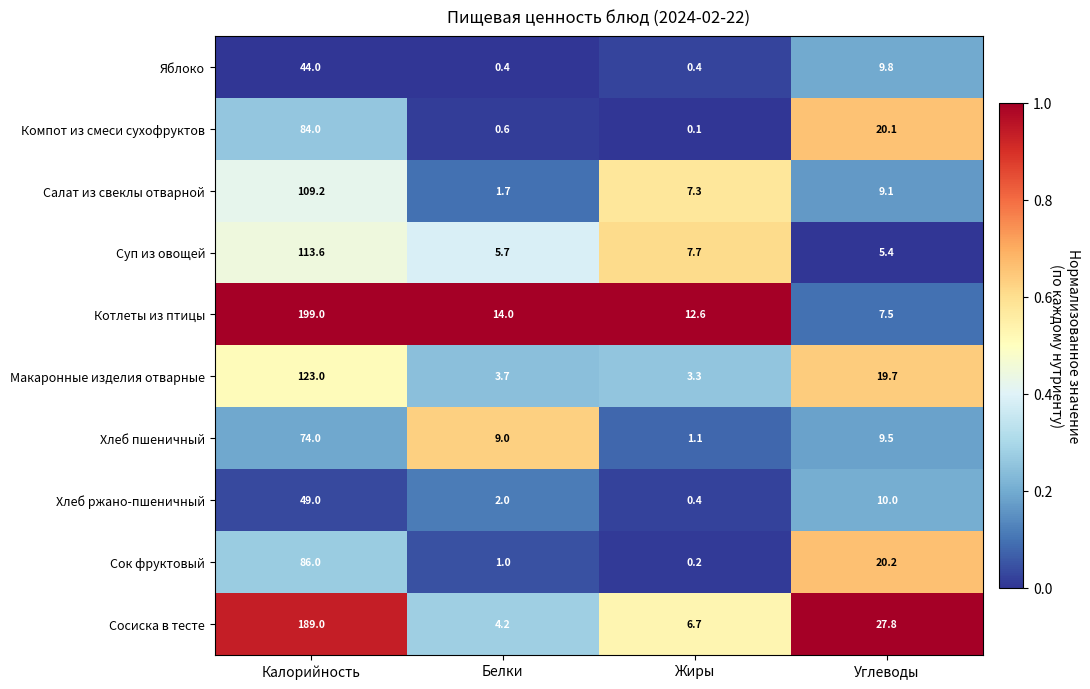

The Макаронные изделия отварные series shows 1.2 at Белки. True or false?

False